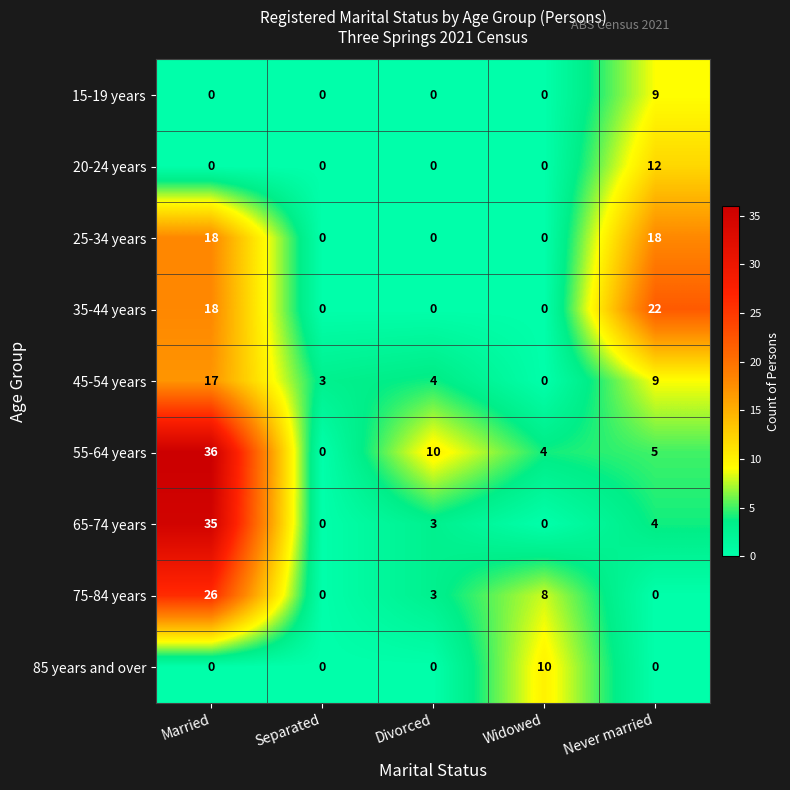

Is it true that 35-44 years equals 12 at Never married?

False